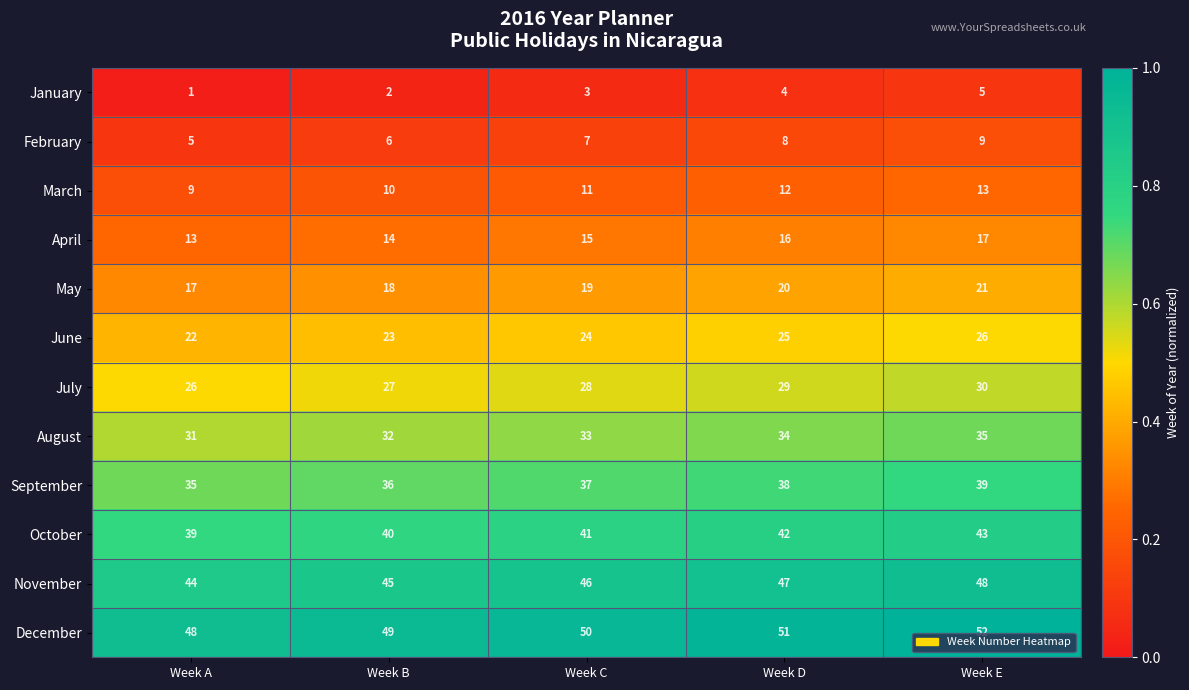

What is the spread (max minus min) of values at Week E?

47